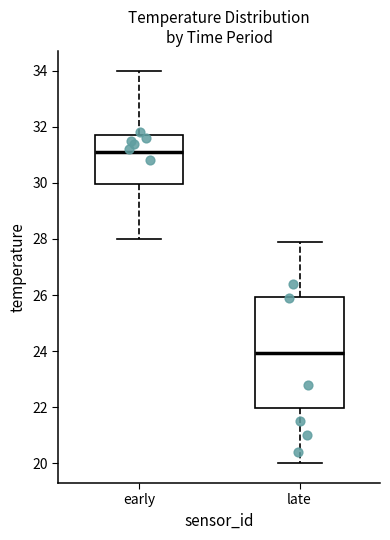

Which box has the highest median line?

early